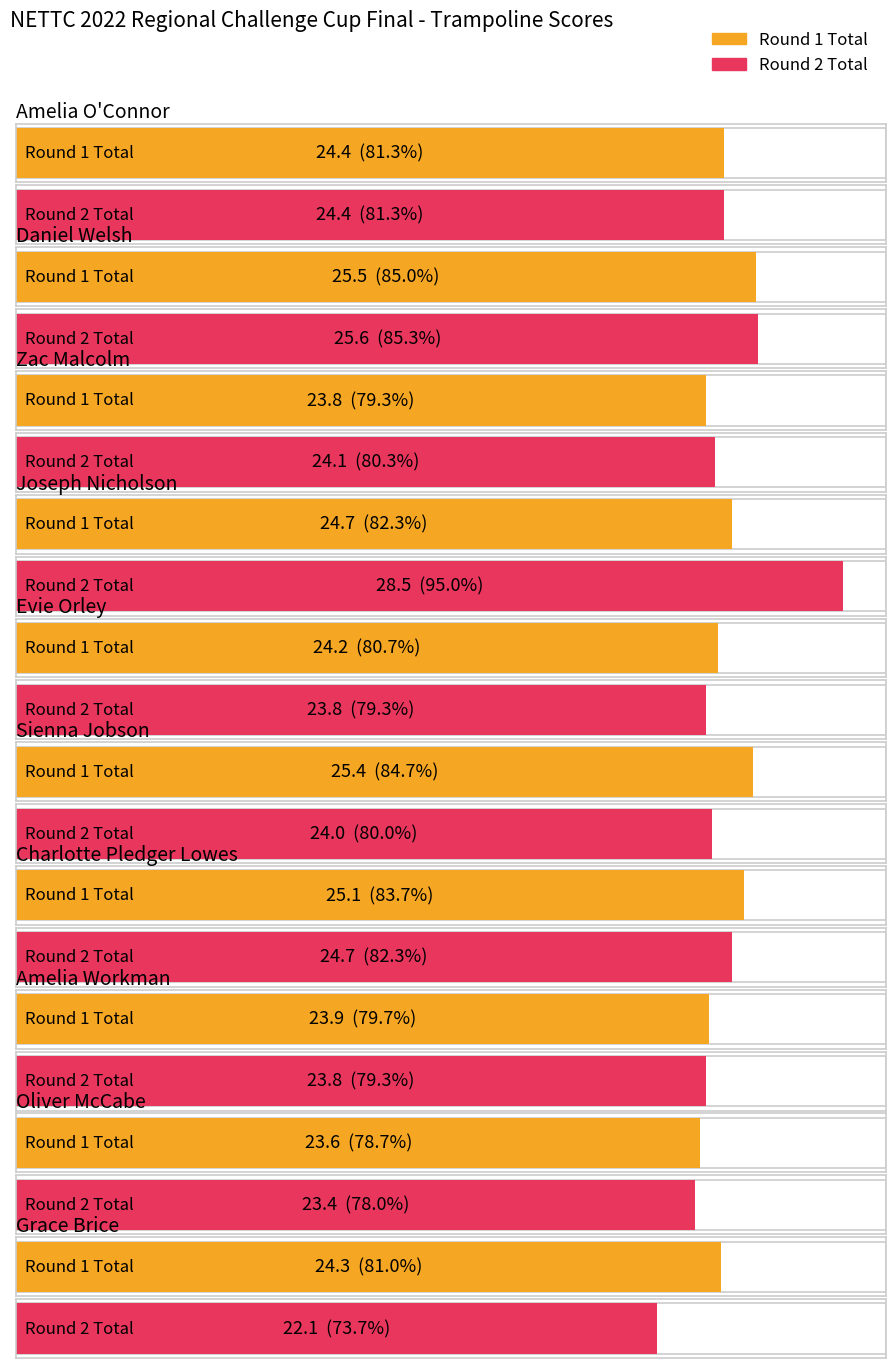

Is it true that Round 1 Total equals 24.2 at Evie Orley?

True